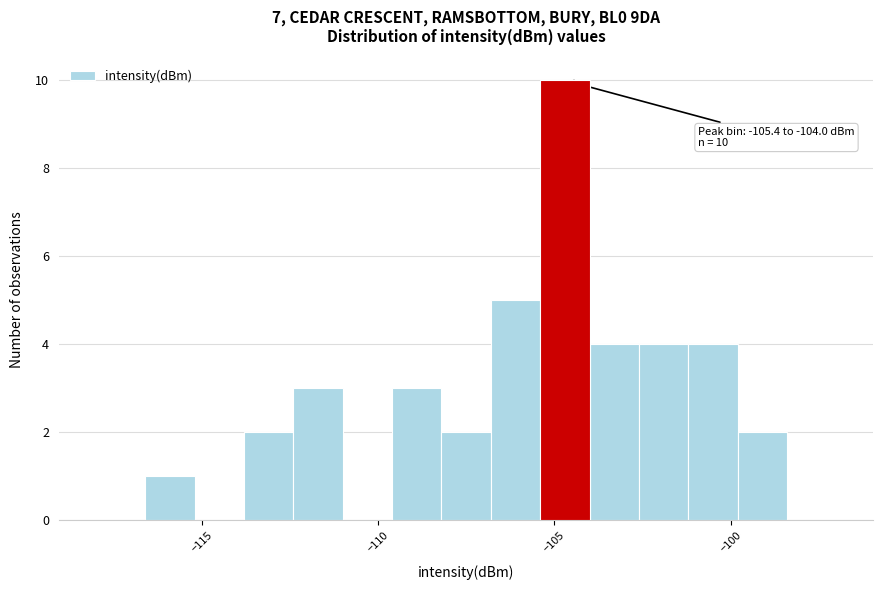

Read against the x-axis, roughly where is the centre of the tallest bar?

-104.5